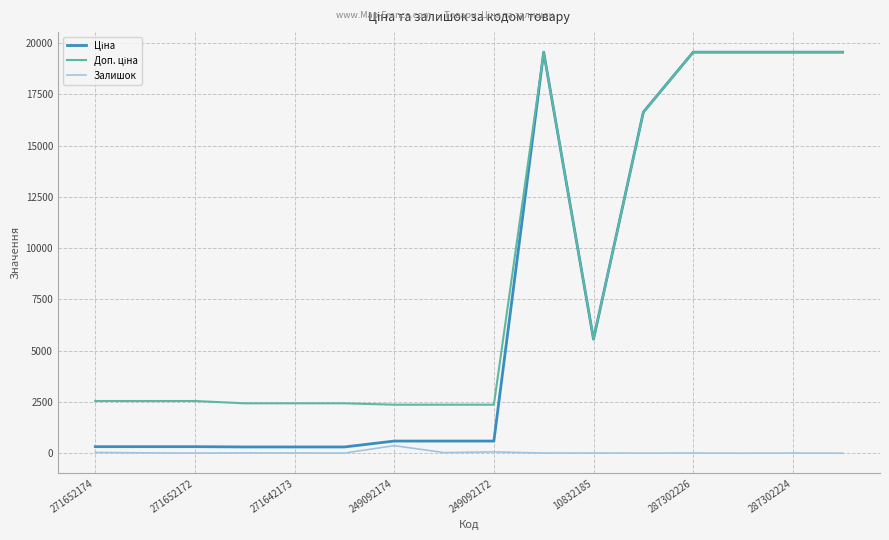

What is the maximum value shown in the chart?

19564.9